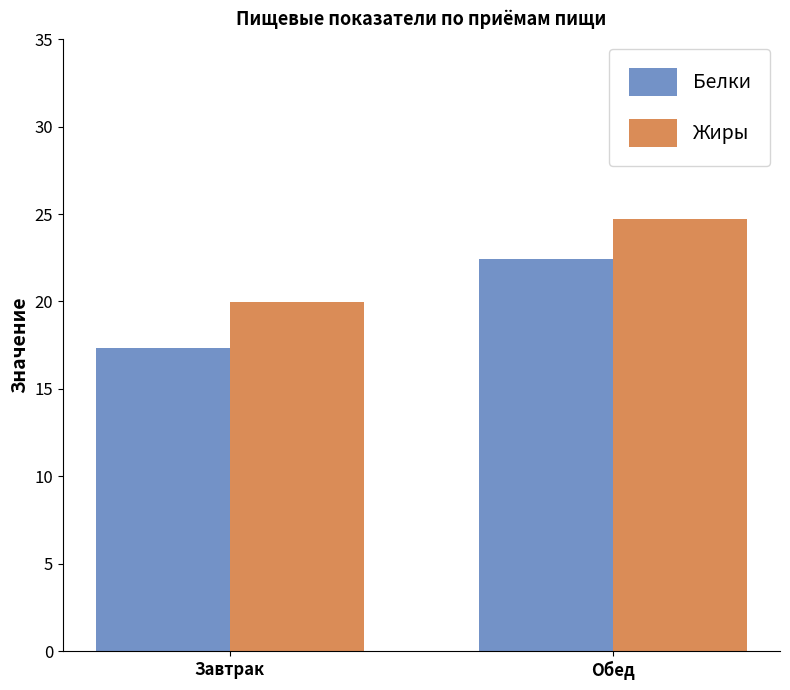

What is the spread (max minus min) of values at Обед?

2.3